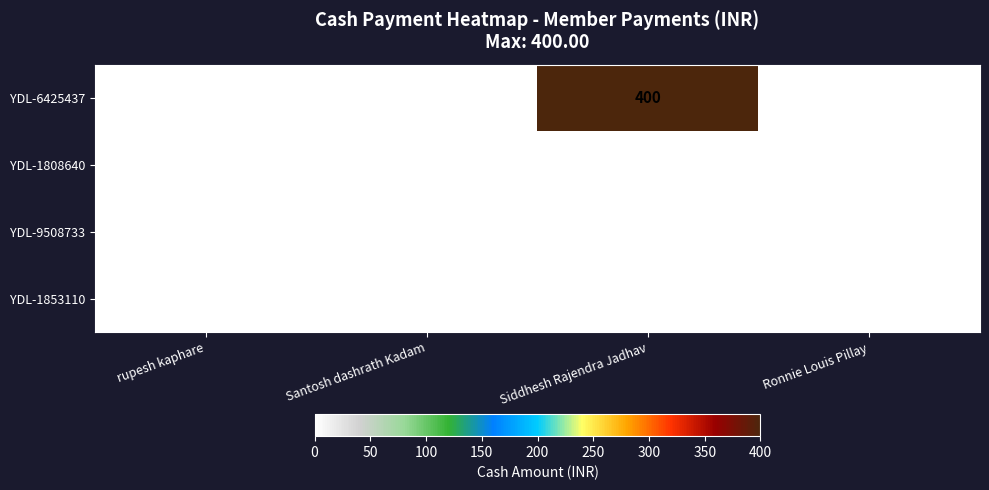

Which series changed the most between rupesh kaphare and Siddhesh Rajendra Jadhav?

YDL-6425437